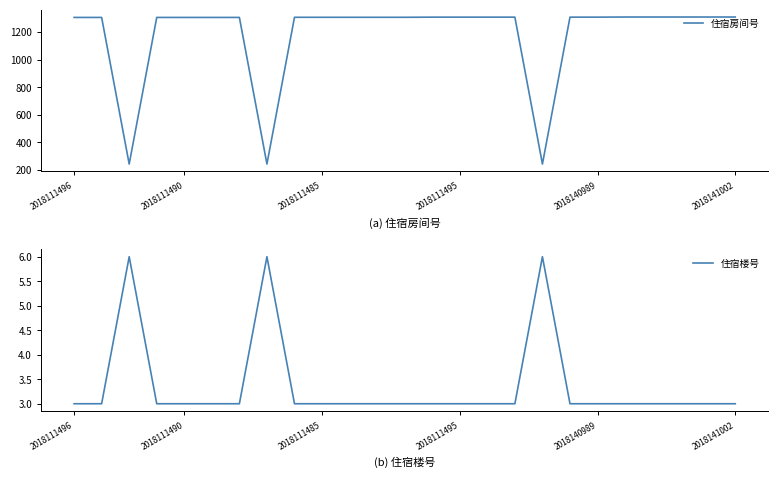

How many lines are shown in the chart?

2